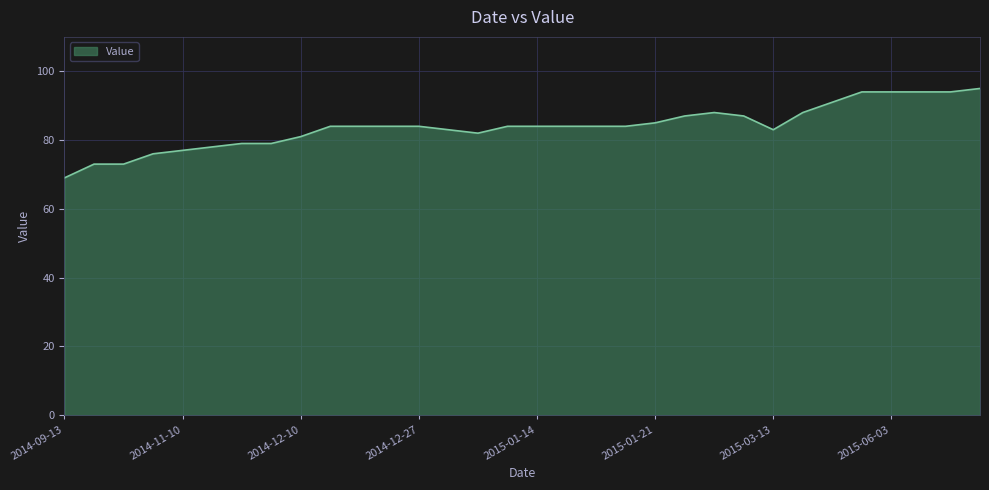

What is the greatest value displayed?

95